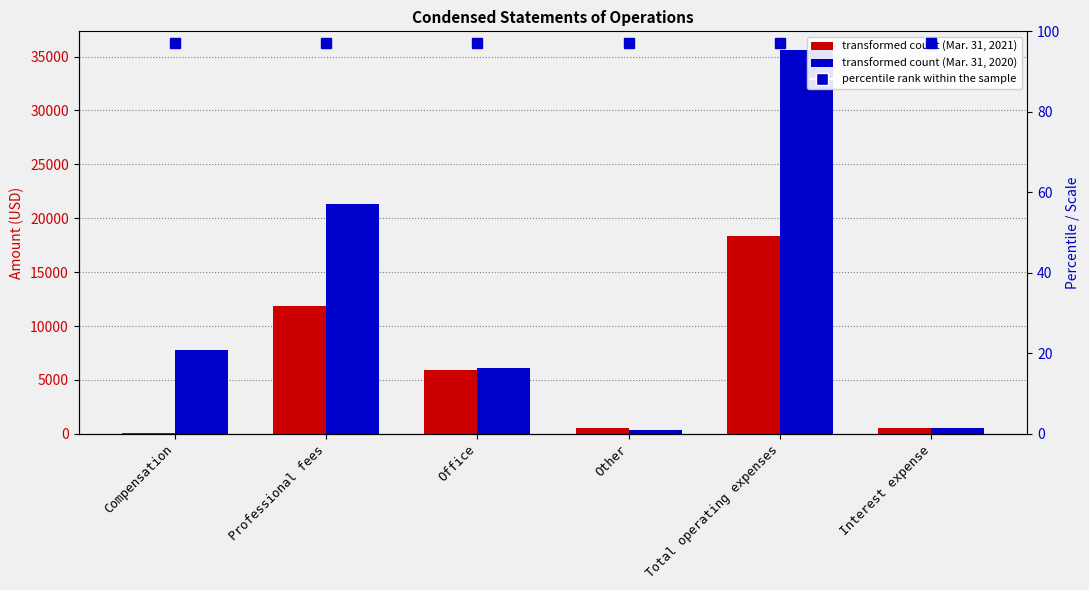

At which category is the sum across all series the highest?

Total operating expenses